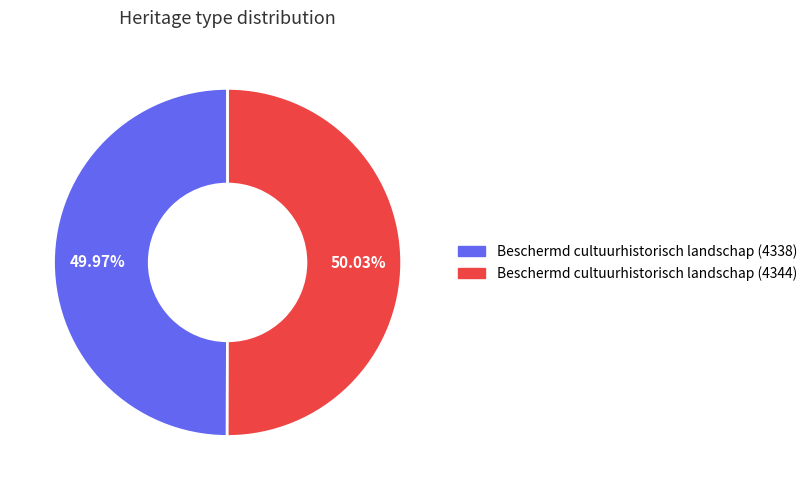

Approximately how many times larger is the value at Beschermd cultuurhistorisch landschap (4344) compared to Beschermd cultuurhistorisch landschap (4338)?

1.0